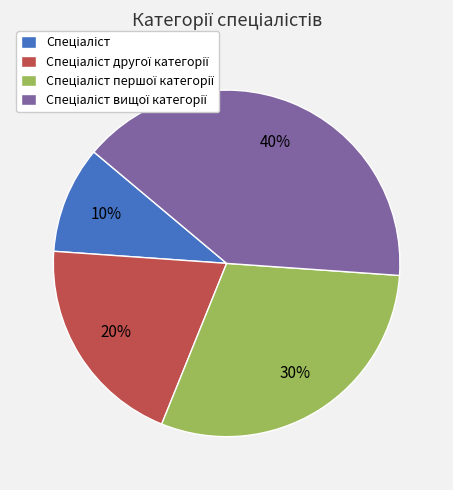

Is there any slice that represents more than half of the pie?

No